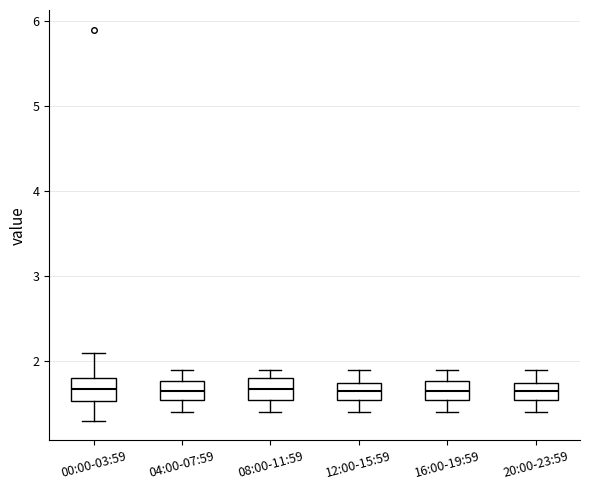

Where does the upper whisker of the box for 12:00-15:59 end on the y-axis? The values are not printed on the chart, so give them approximately, as read against the axis.

1.9